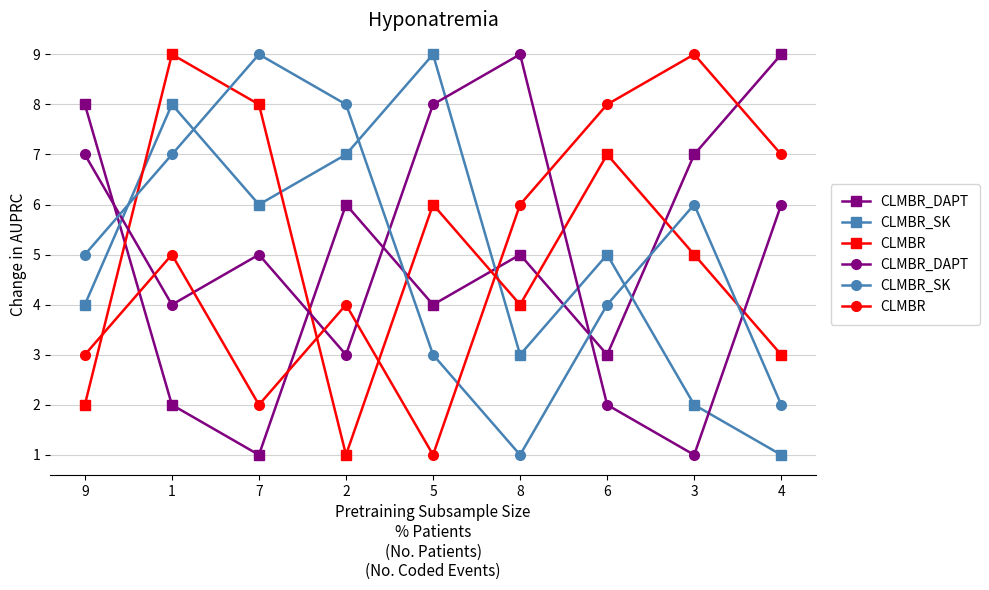

Read the CLMBR_SK value at 9.

5